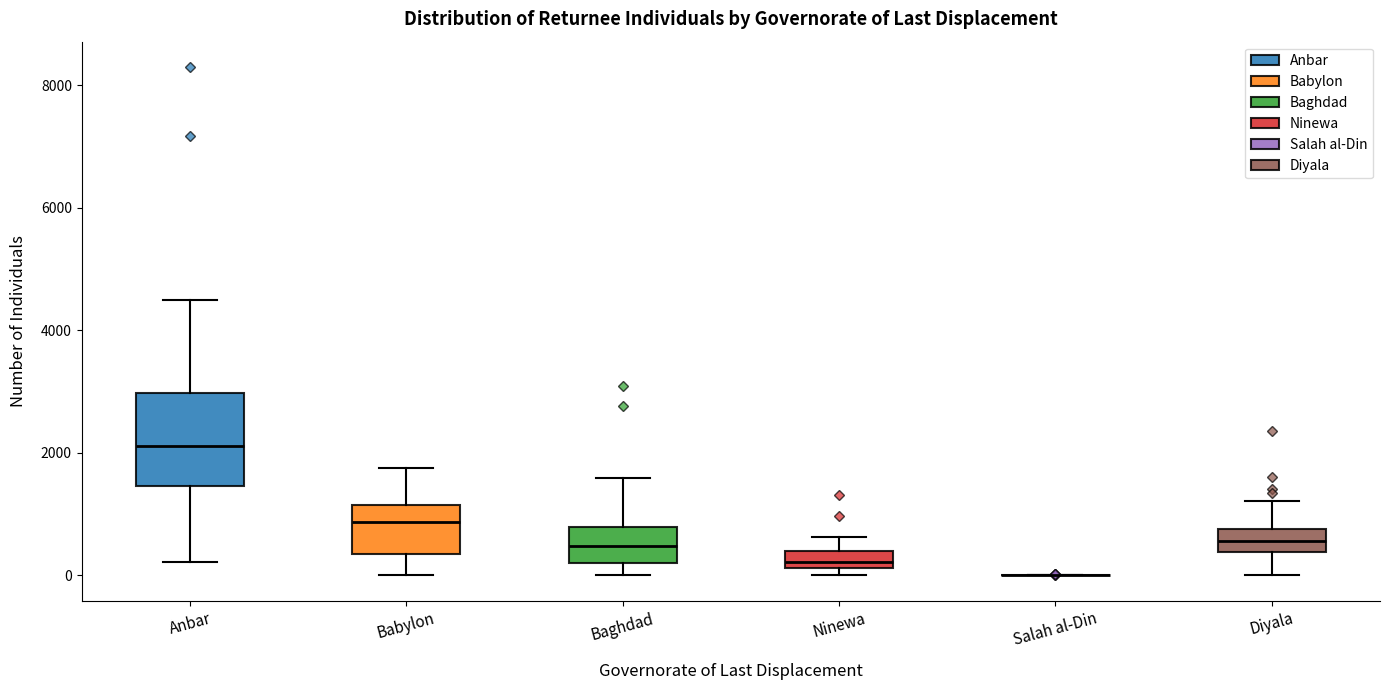

Where is the upper edge of the box for Anbar on the y-axis? The values are not printed on the chart, so give them approximately, as read against the axis.

3000